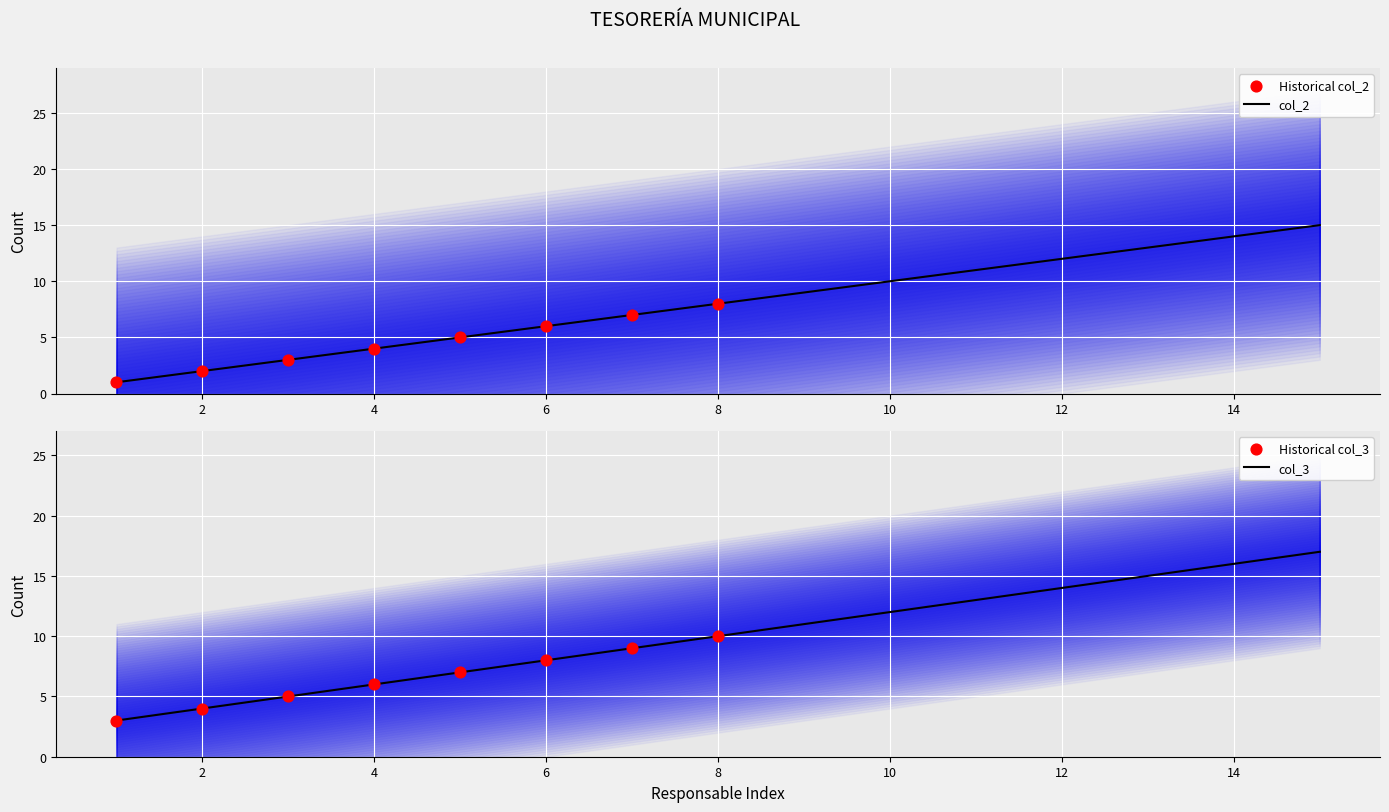

Which series has the largest Y range (max minus min)?

col_2